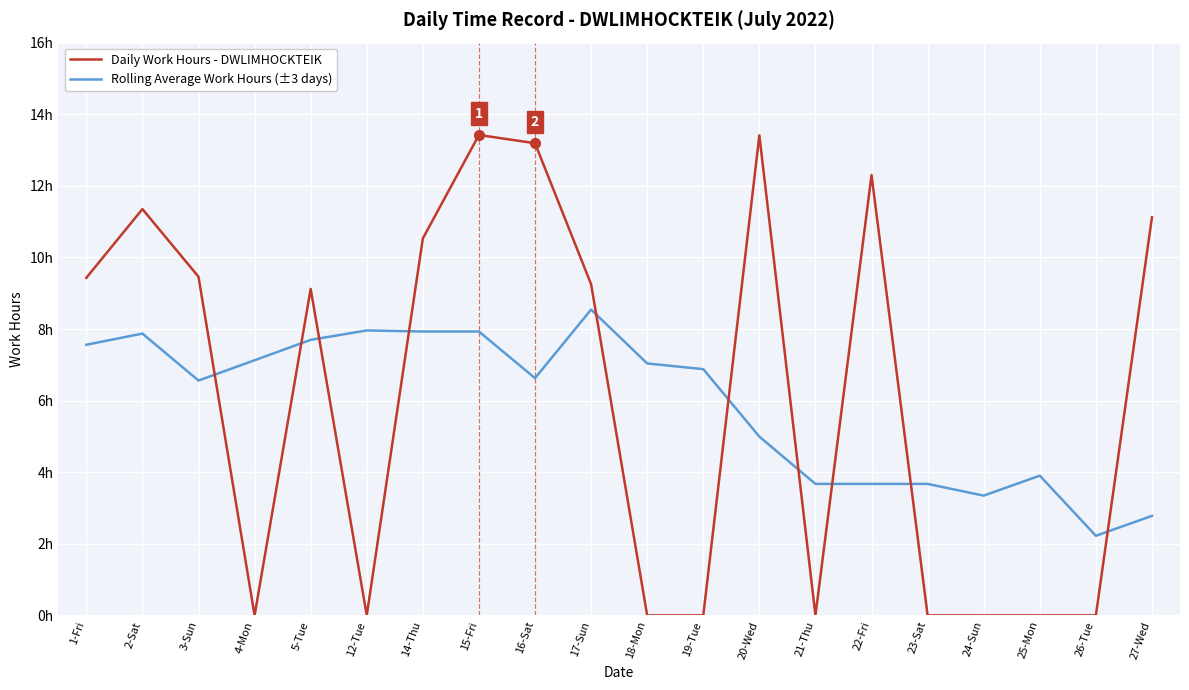

What is the average value of the Rolling Average Work Hours (±3 days) series?

5.9